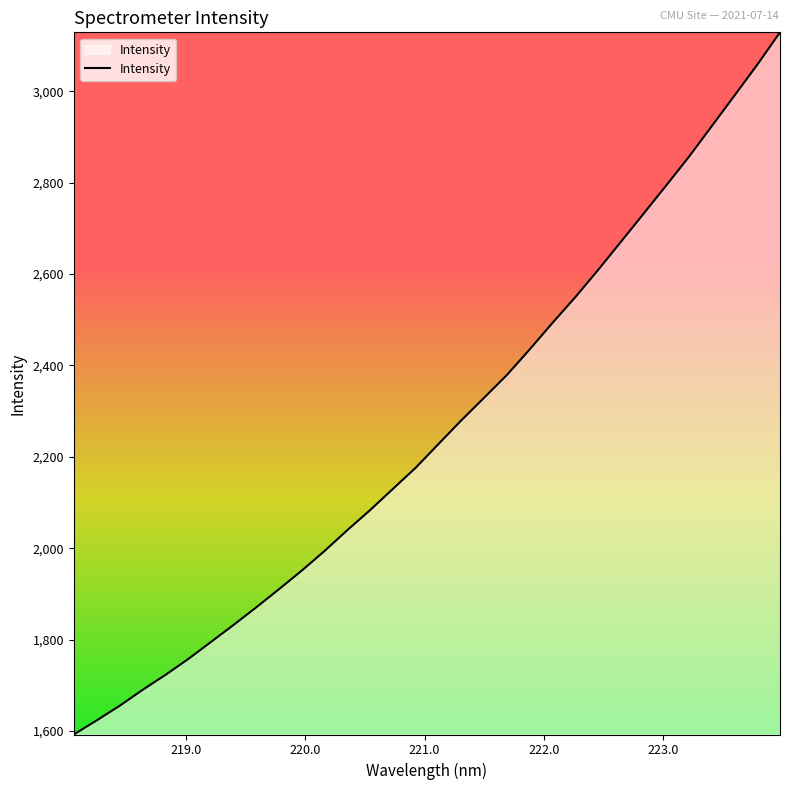

True or false: there are more than 2 points higher than both neighbors.

False